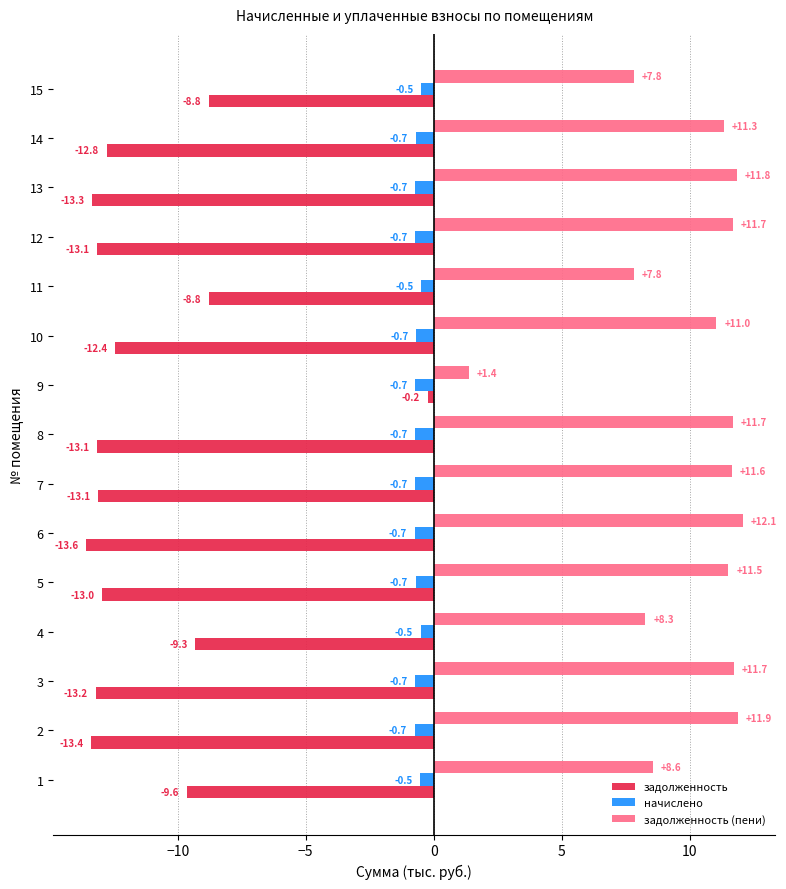

Which series has the largest total across all categories?

задолженность (пени)